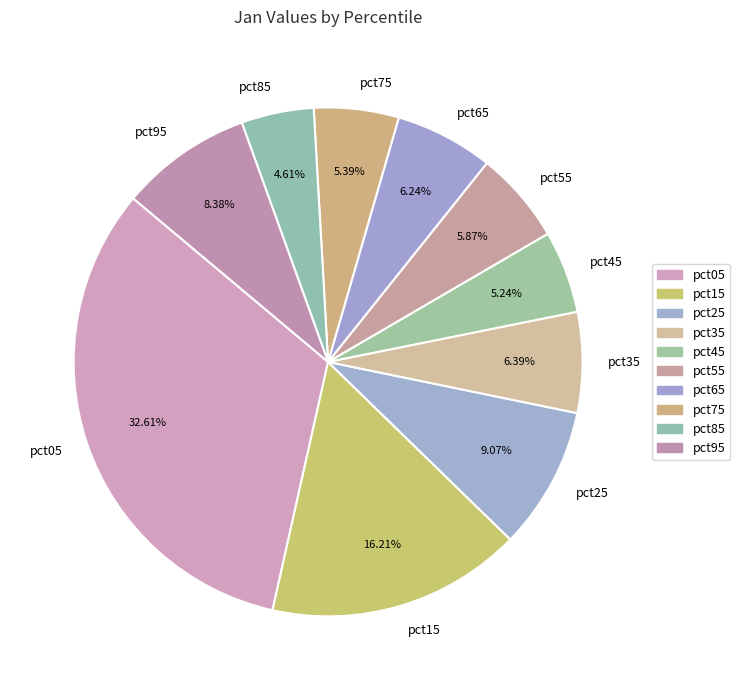

What is the total percentage of pct95 and pct25?

17.4%